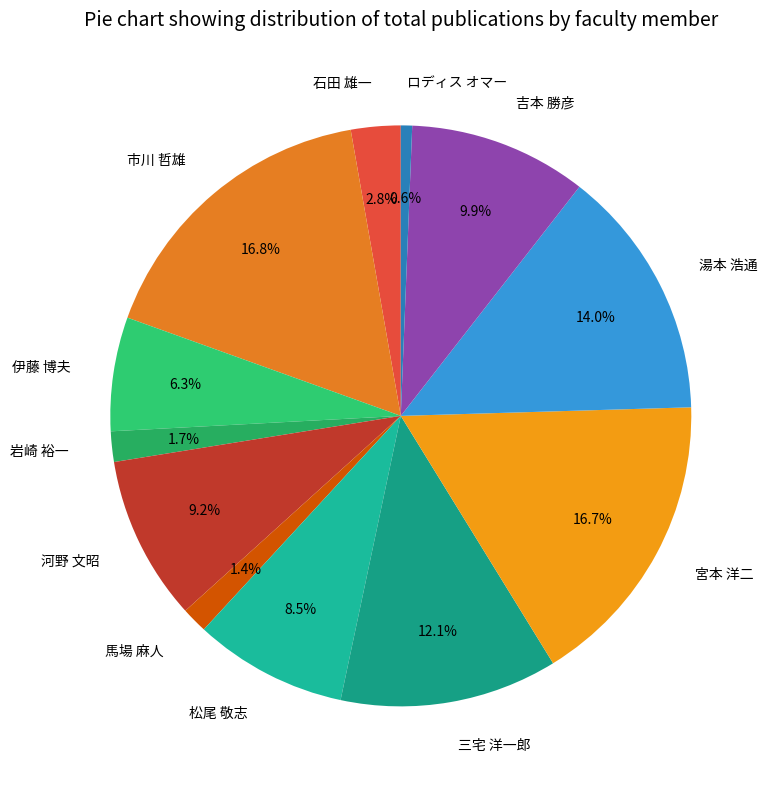

True or false: 三宅 洋一郎 accounts for 27% of the total.

False